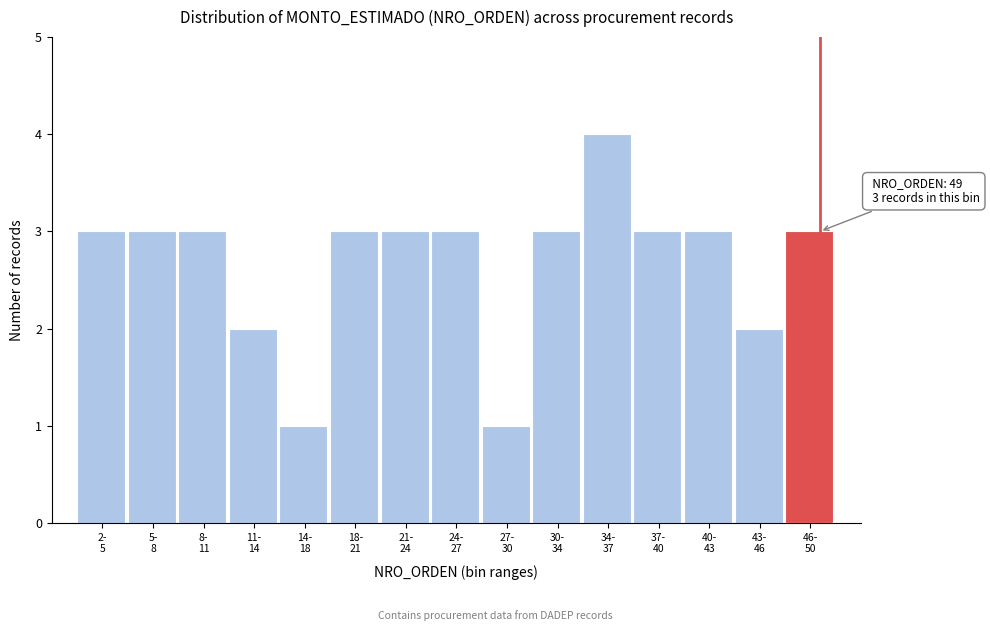

Reading left to right, transcribe all the data shown in this chart.

3	3	3	2	1	3	3	3	1	3	4	3	3	2	3